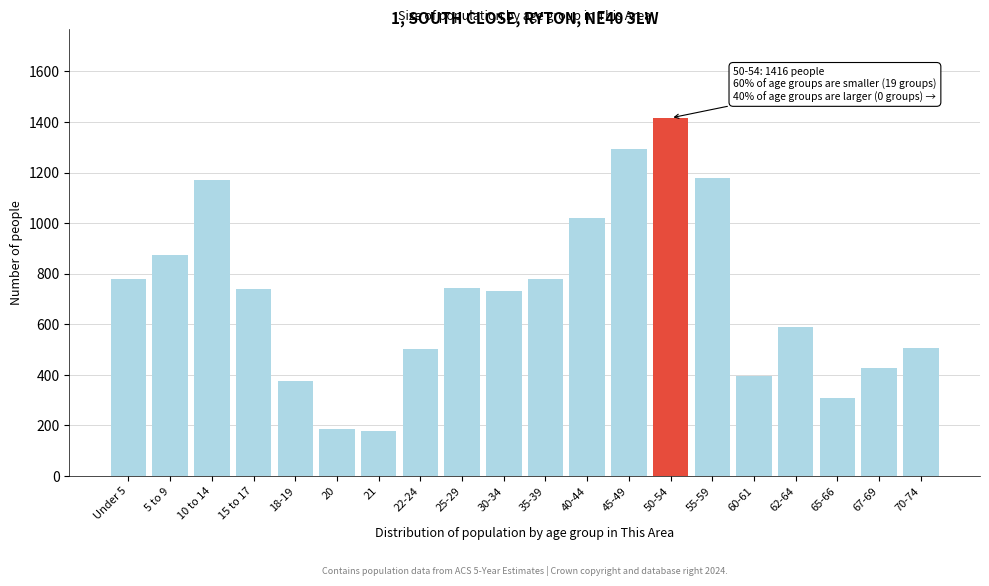

What is the difference between the maximum and minimum values?

1240